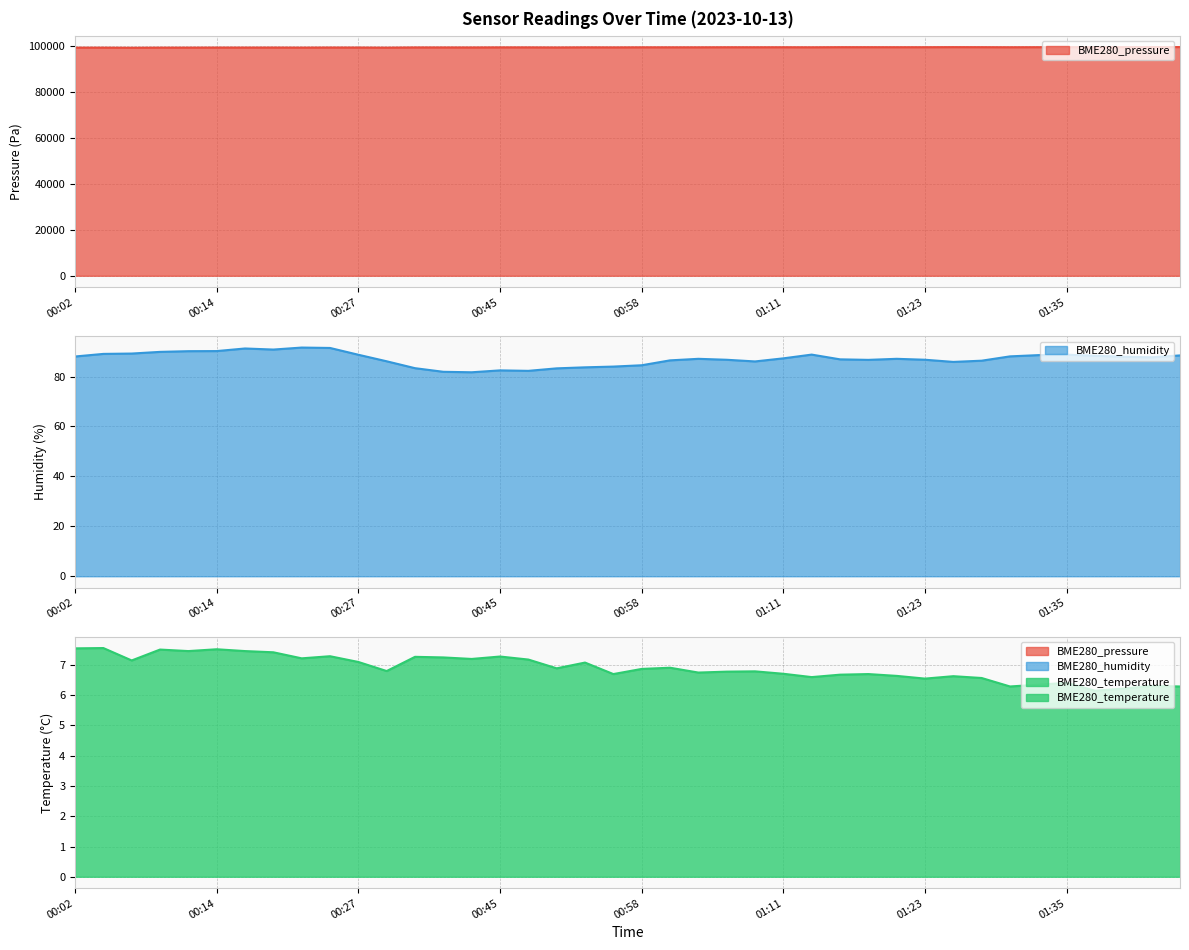

Which series has the widest spread of values?

BME280_pressure